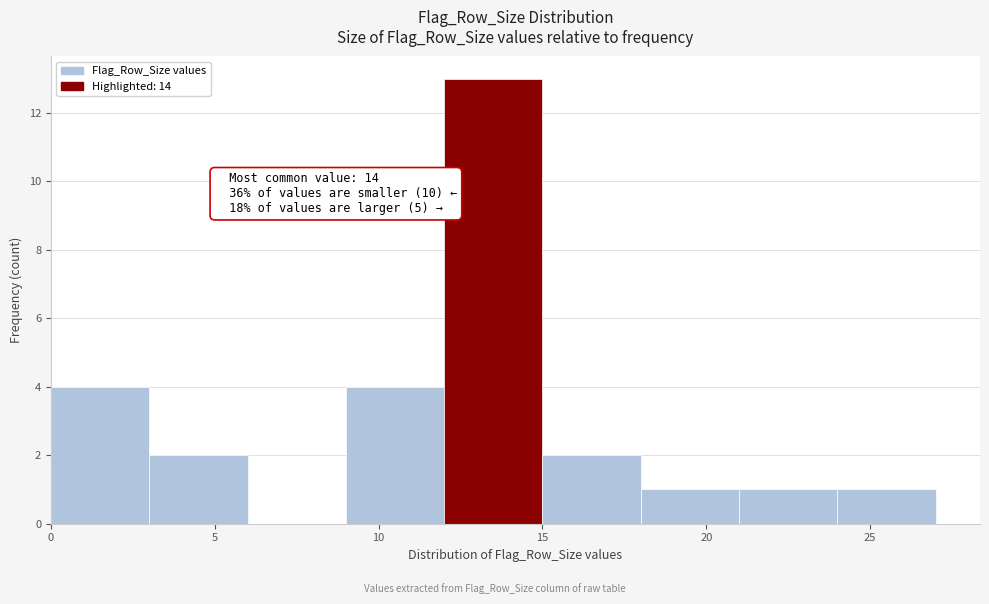

Which range on the x-axis has the tallest bar?

12 to 15